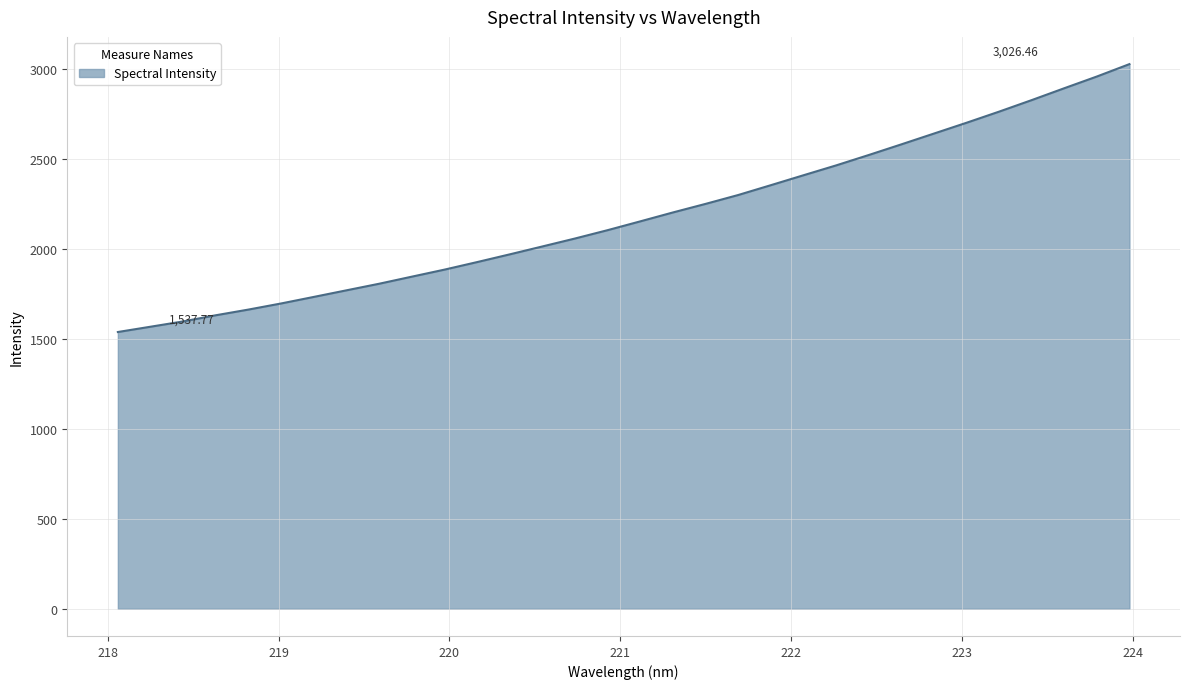

Does the chart display data point markers on the line(s)?

No